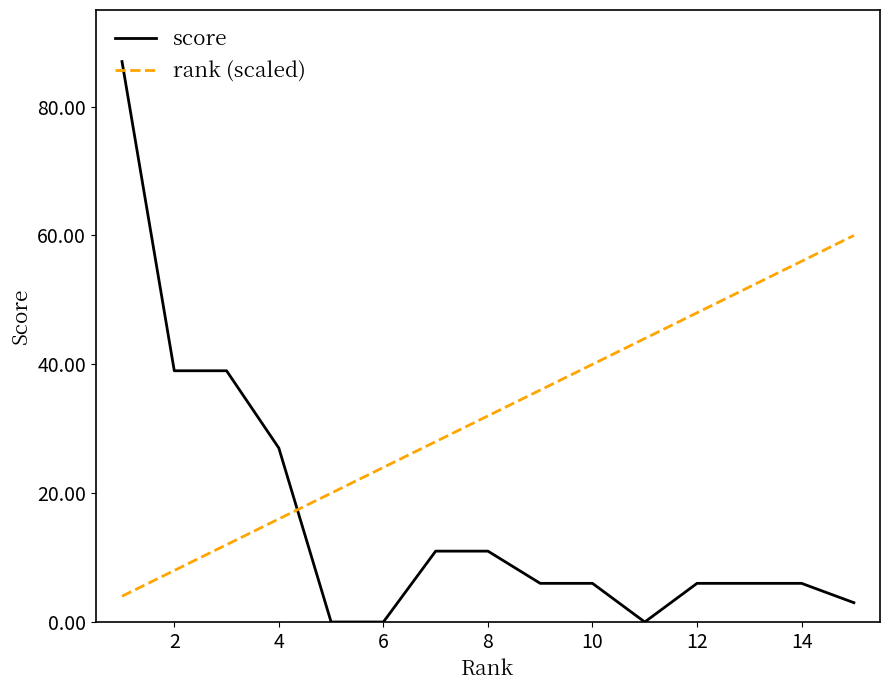

What are all the series names shown in the legend?

score, rank (scaled)